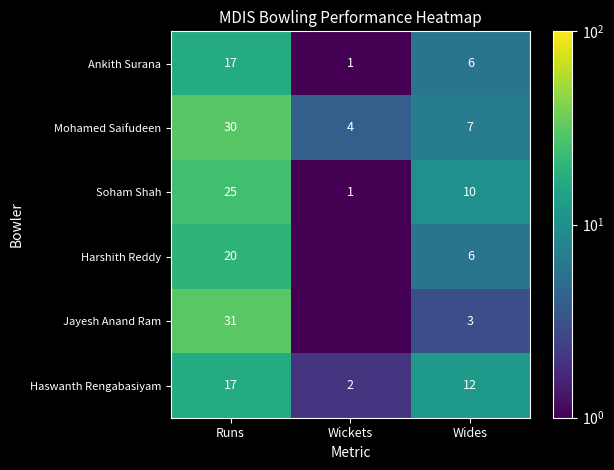

What is the spread (max minus min) of values at Runs?

14.0